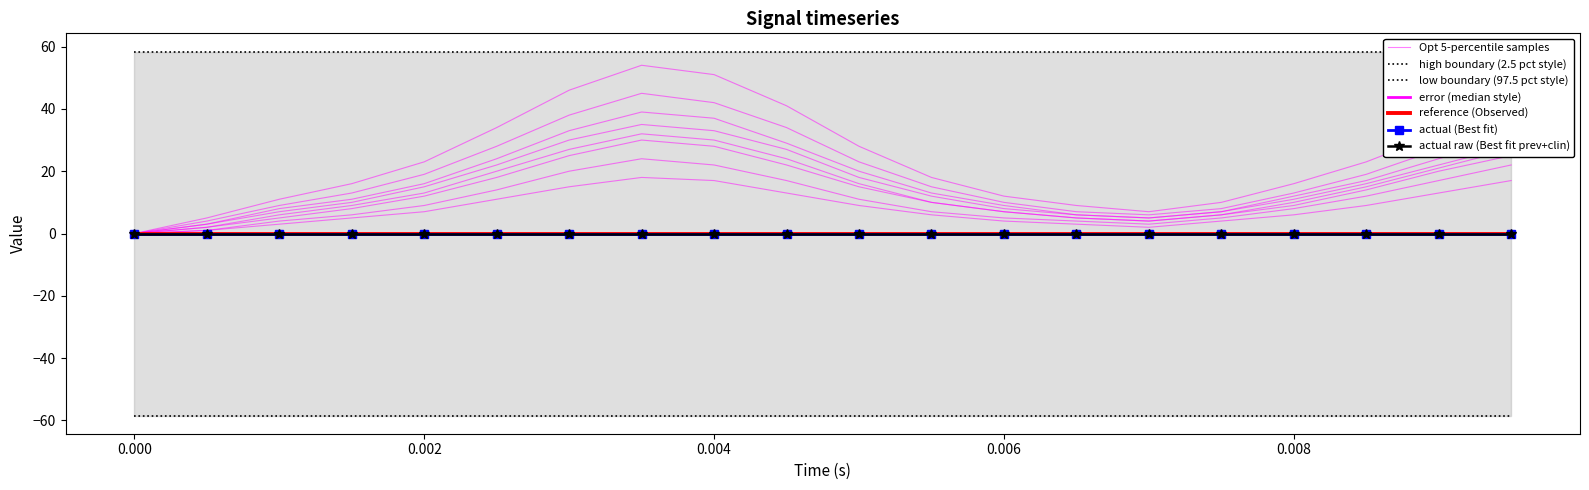

True or false: error and low cross at least once.

False